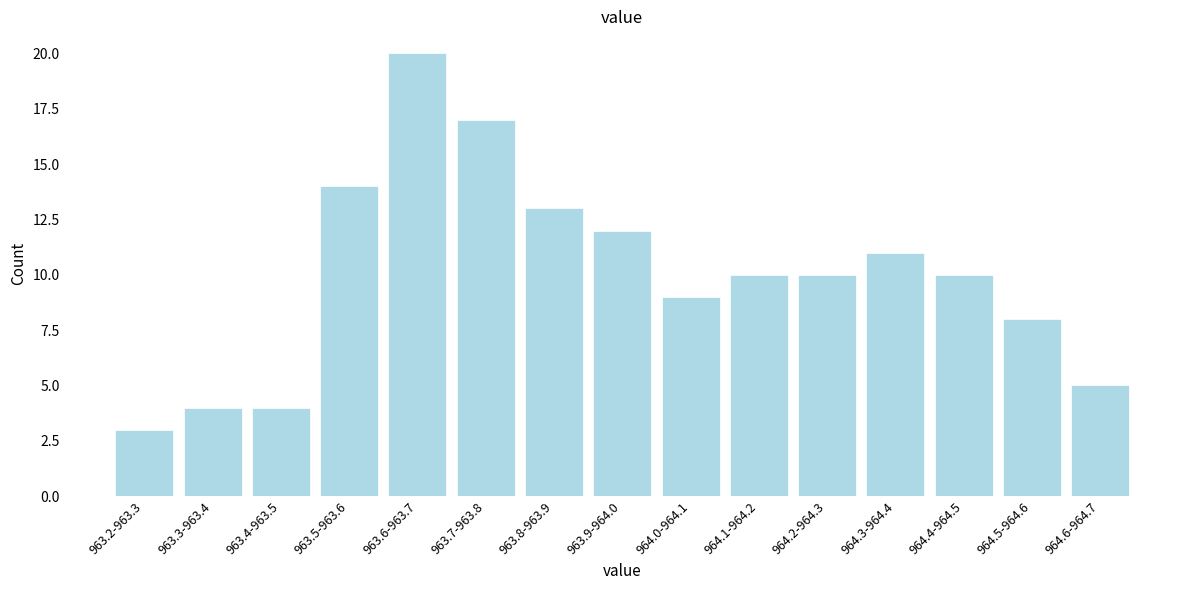

Reading right to left, transcribe all the data shown in this chart.

964.6-964.7=5	964.5-964.6=8	964.4-964.5=10	964.3-964.4=11	964.2-964.3=10	964.1-964.2=10	964.0-964.1=9	963.9-964.0=12	963.8-963.9=13	963.7-963.8=17	963.6-963.7=20	963.5-963.6=14	963.4-963.5=4	963.3-963.4=4	963.2-963.3=3